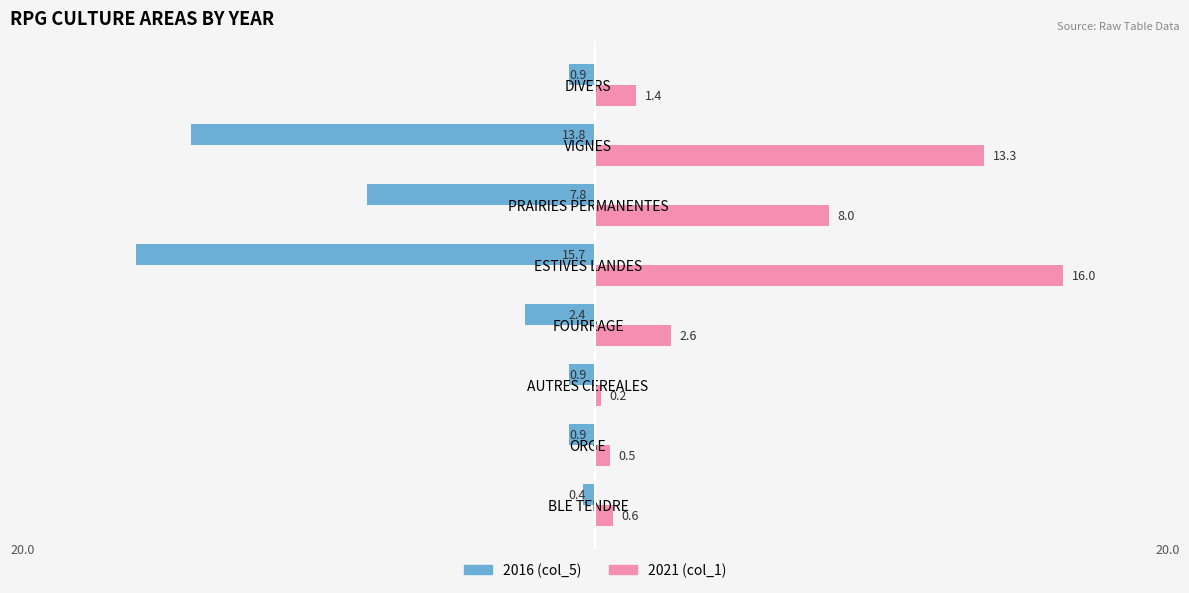

What are all the series names shown in the legend?

2016 (col_5), 2021 (col_1)